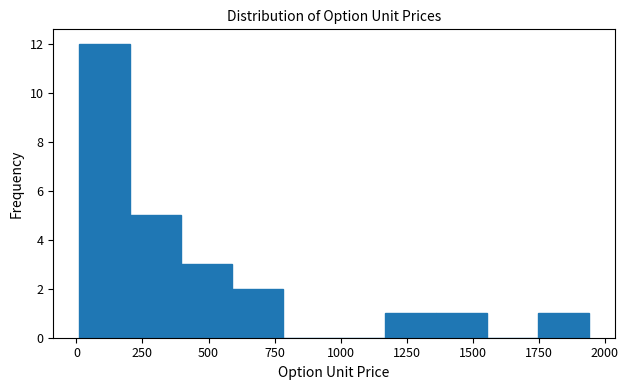

Read against the x-axis, roughly where is the centre of the tallest bar?

100